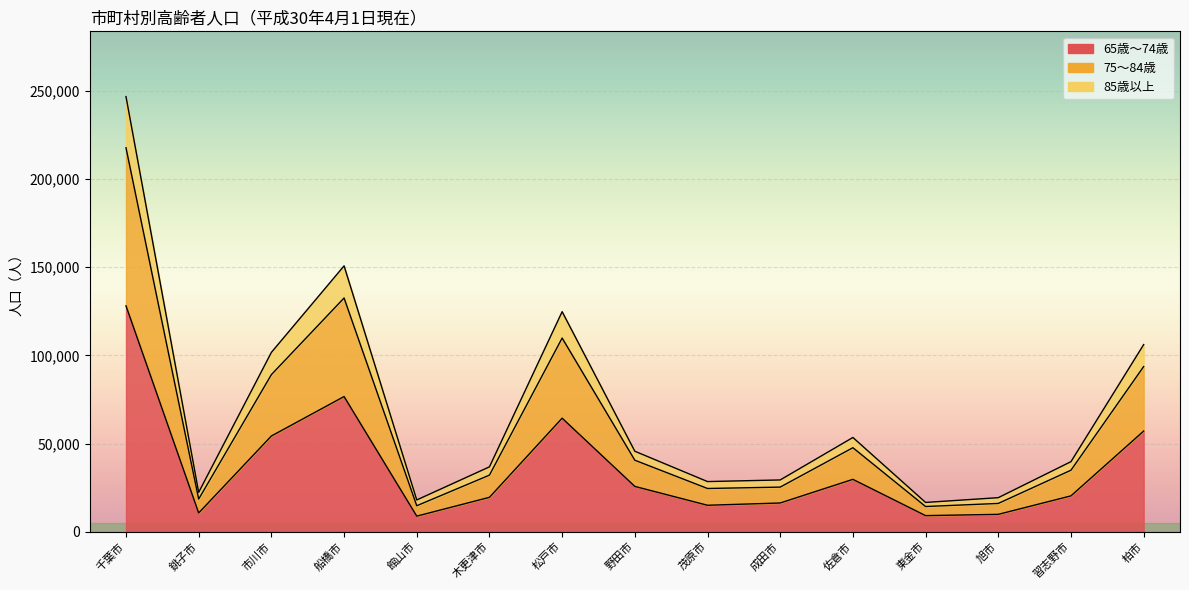

What is the label of the 6th point from the left?

木更津市